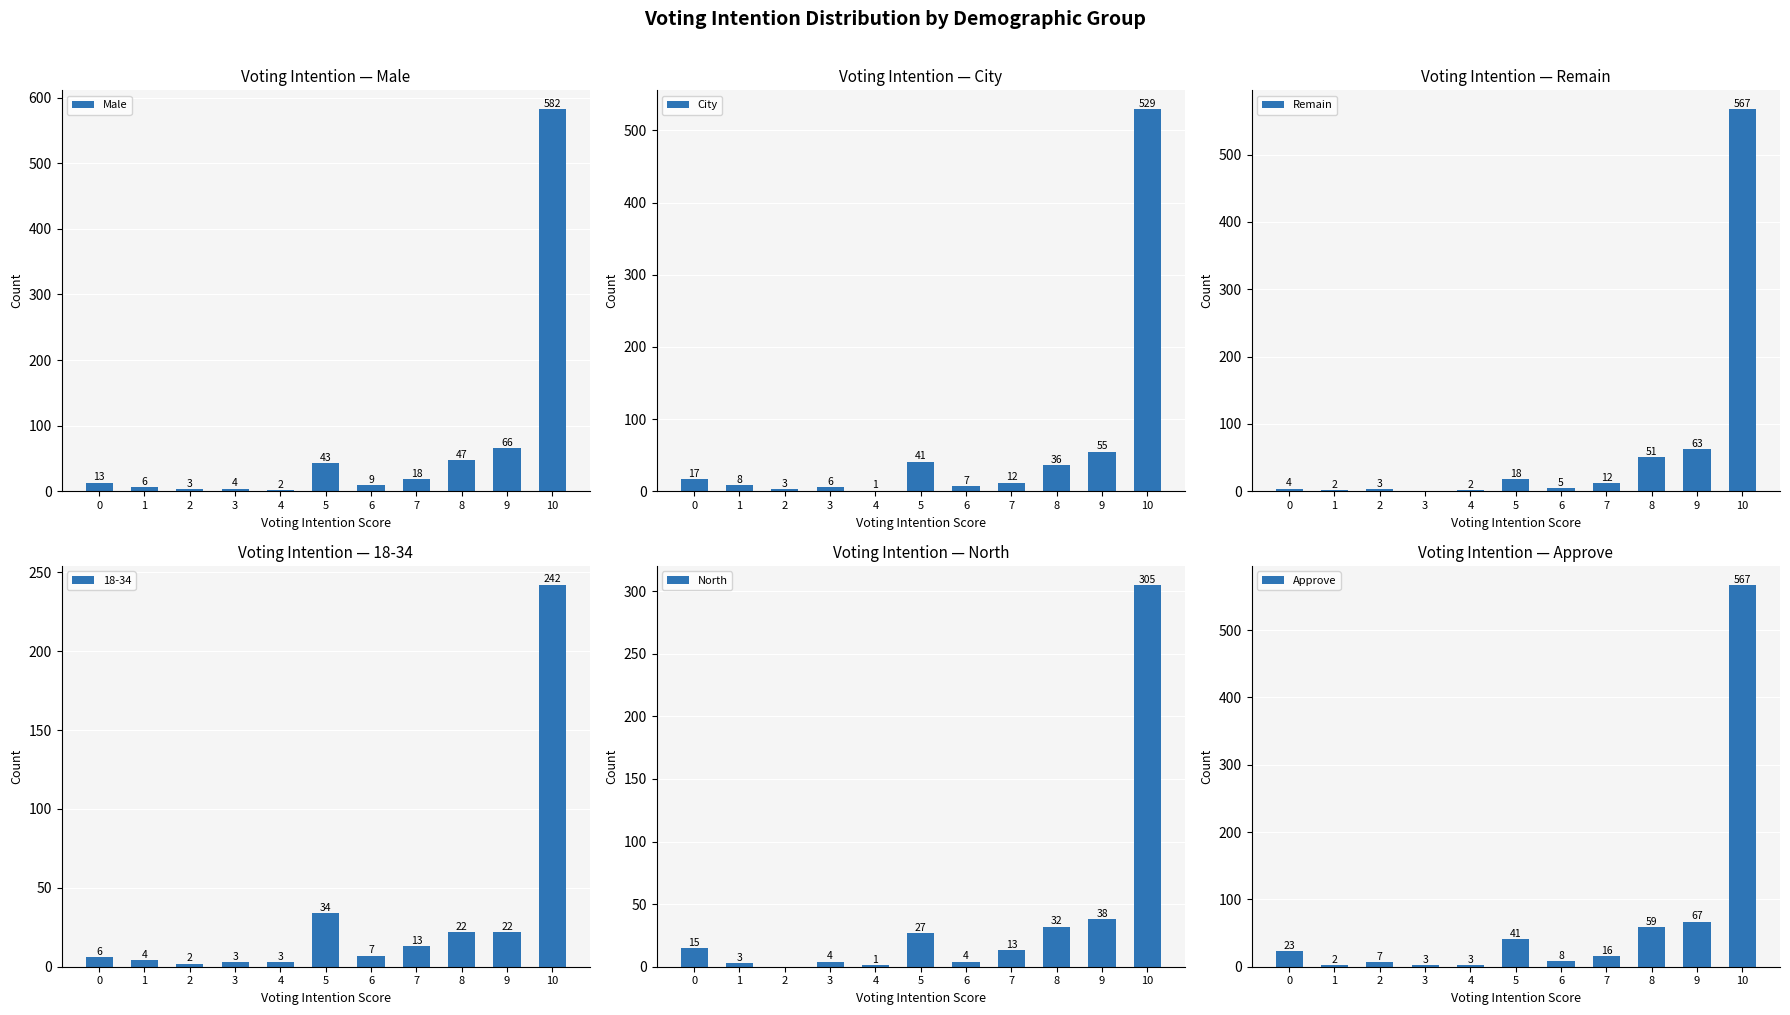

Reading right to left, what are all the values shown in this chart?

Male: 10=582	9=66	8=47	7=18	6=9	5=43	4=2	3=4	2=3	1=6	0=13
City: 10=529	9=55	8=36	7=12	6=7	5=41	4=1	3=6	2=3	1=8	0=17
Remain: 10=567	9=63	8=51	7=12	6=5	5=18	4=2	3=0	2=3	1=2	0=4
North: 10=305	9=38	8=32	7=13	6=4	5=27	4=1	3=4	2=0	1=3	0=15
Approve: 10=567	9=67	8=59	7=16	6=8	5=41	4=3	3=3	2=7	1=2	0=23